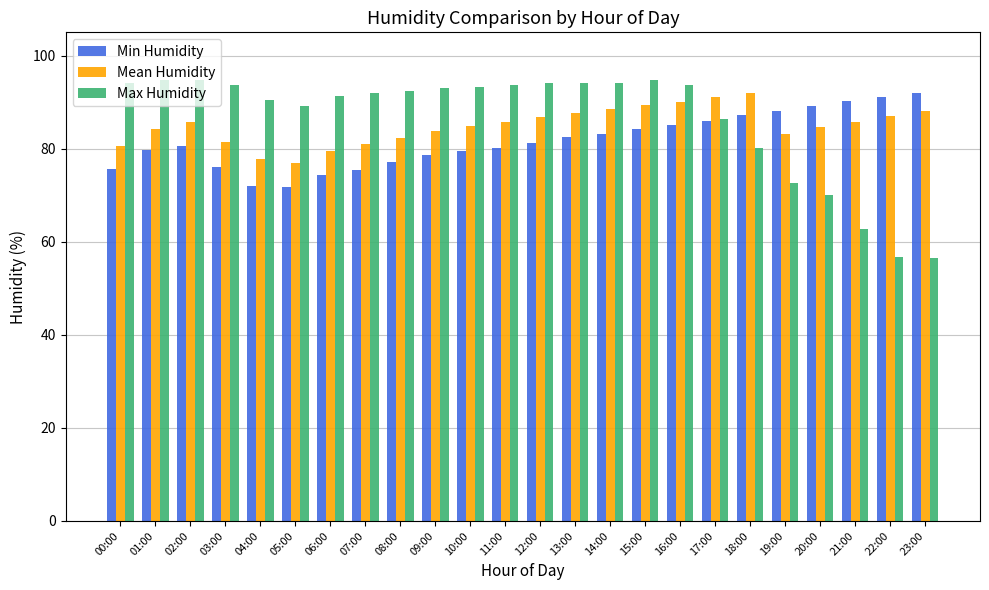

What is the label of the 17th bar from the left?

16:00